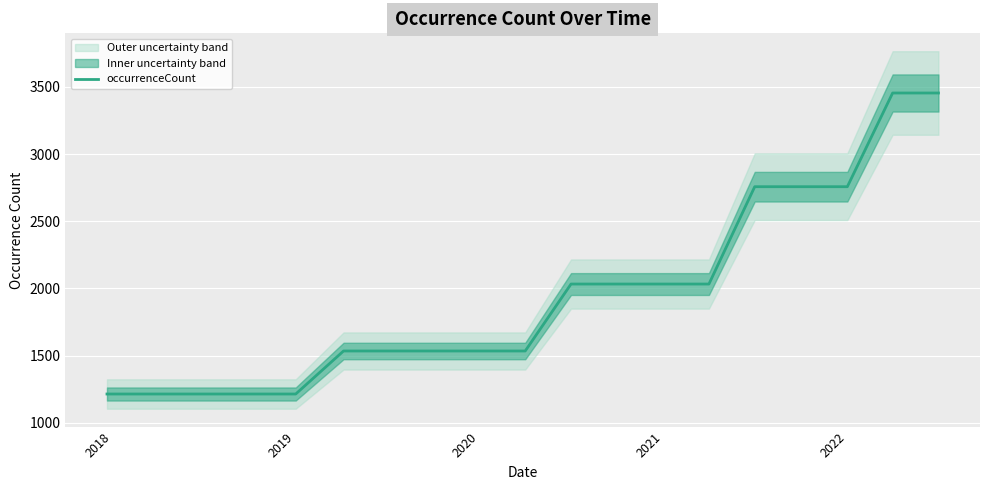

Is this an area chart (filled region under the line)?

No